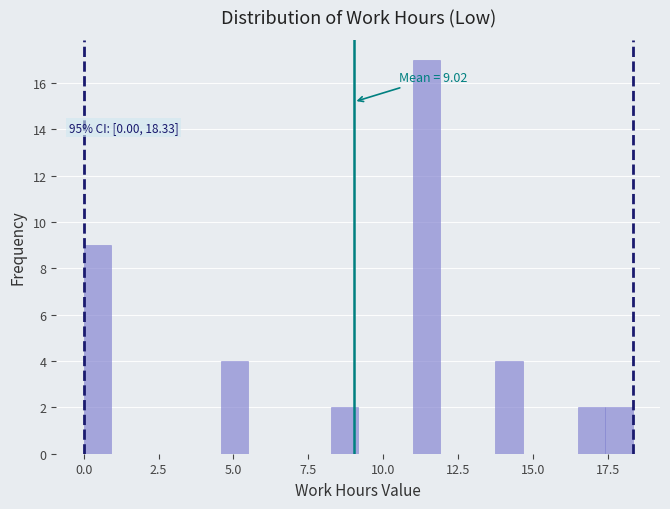

Around what value on the x-axis is the tallest bar? Give the approximate position of its centre, as read against the axis.

11.5